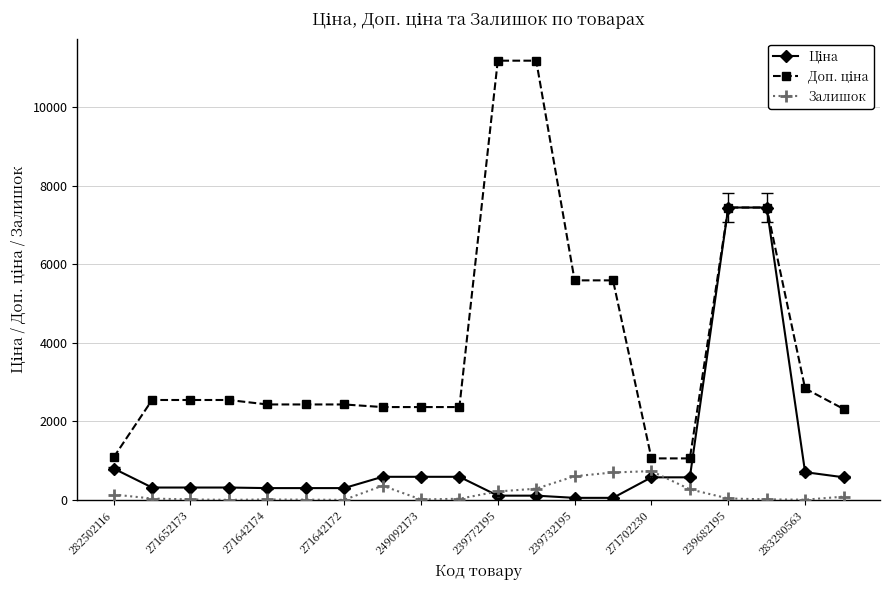

True or false: Залишок has more than 0 interior local peaks.

True